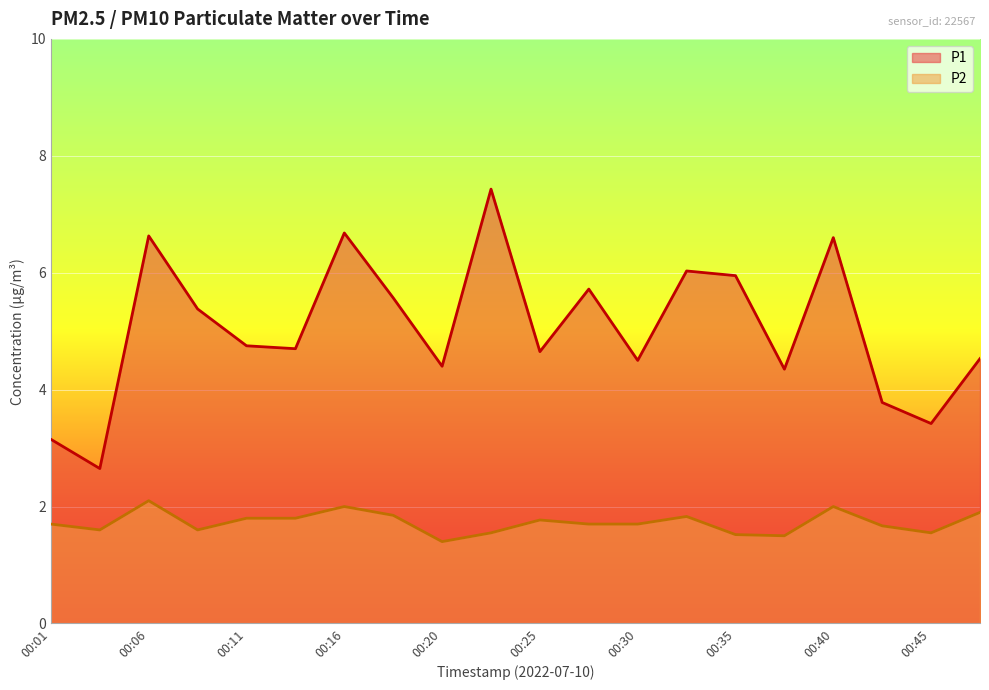

True or false: P2 and P1 intersect in this chart.

False